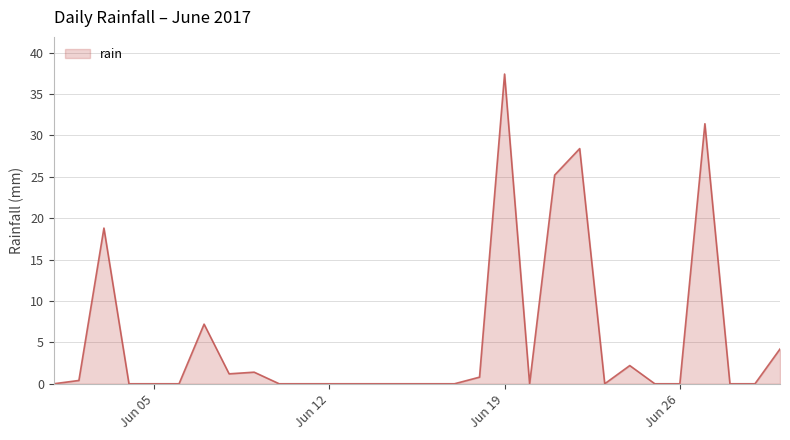

What is the maximum value shown in the chart?

37.4